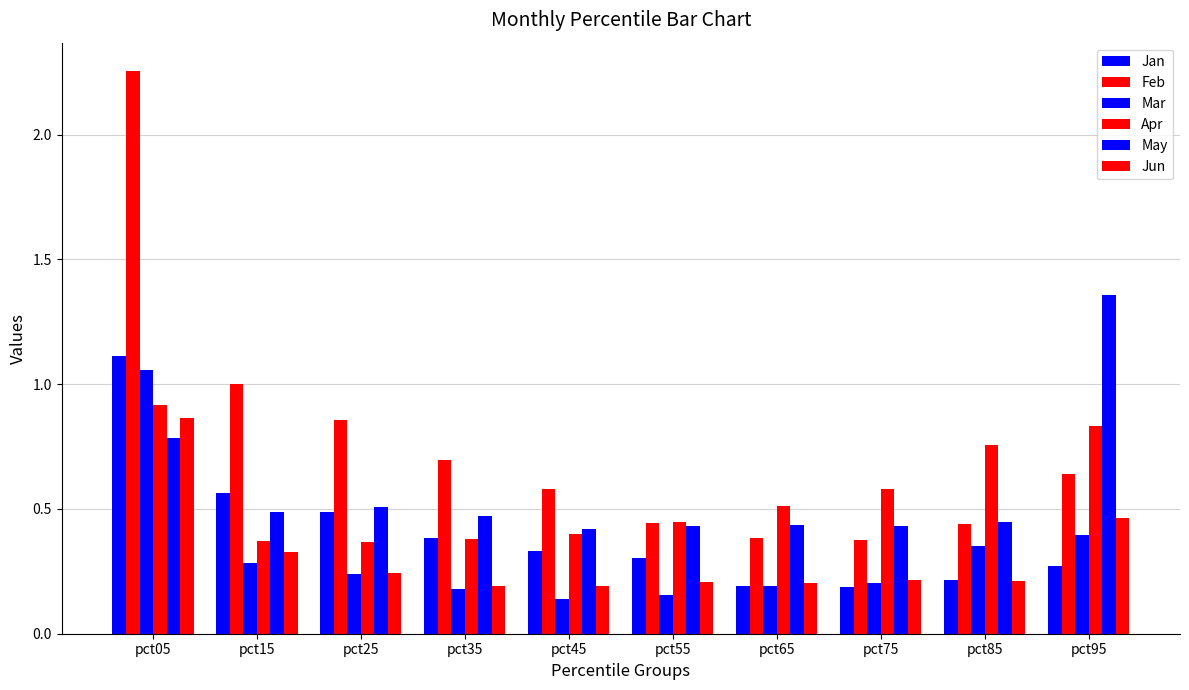

True or false: Jan has a value of 0.5 at pct45.

False